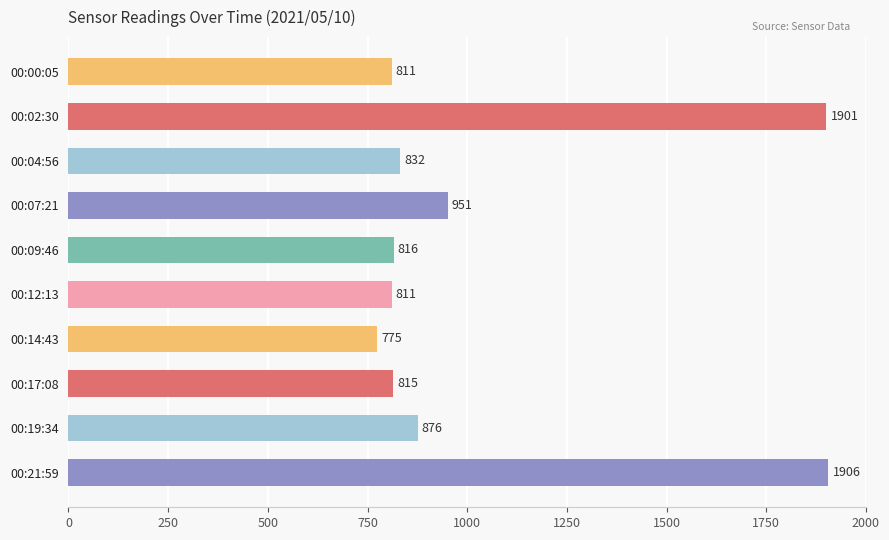

Reading bottom to top, list all the values displayed in this chart.

00:21:59=1906	00:19:34=876	00:17:08=815	00:14:43=775	00:12:13=811	00:09:46=816	00:07:21=951	00:04:56=832	00:02:30=1901	00:00:05=811